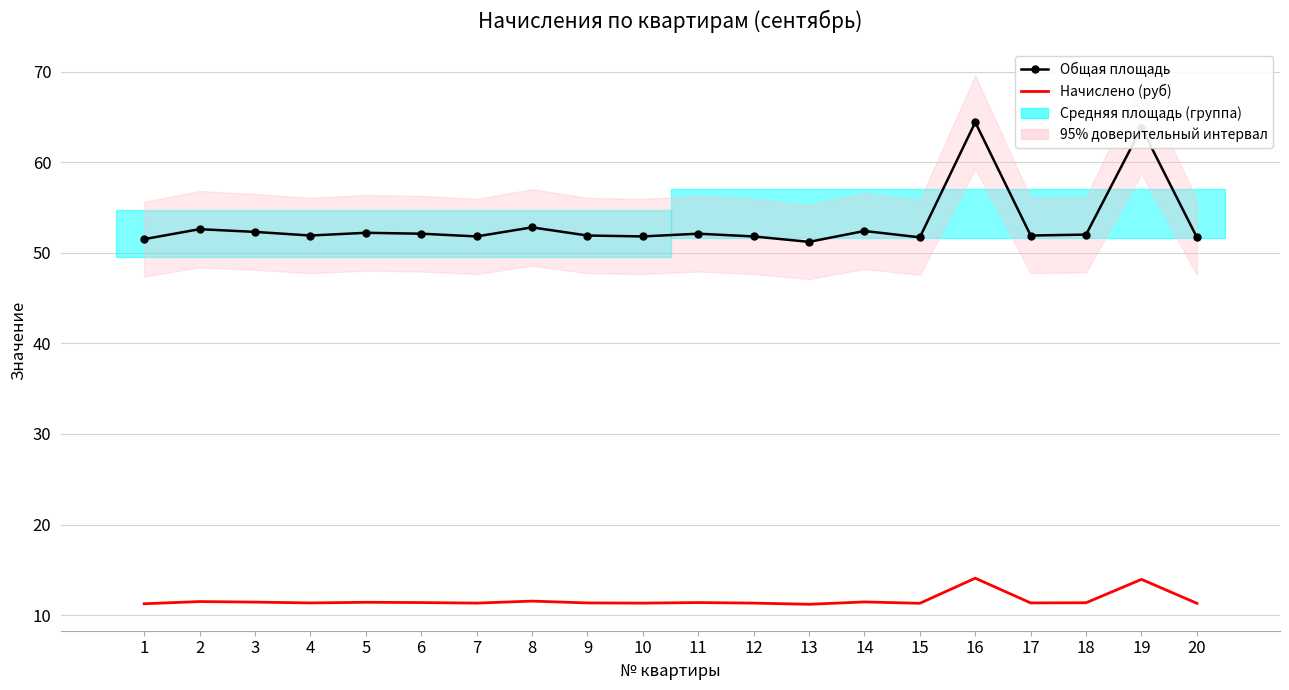

What is the minimum value shown in the chart?

11.2